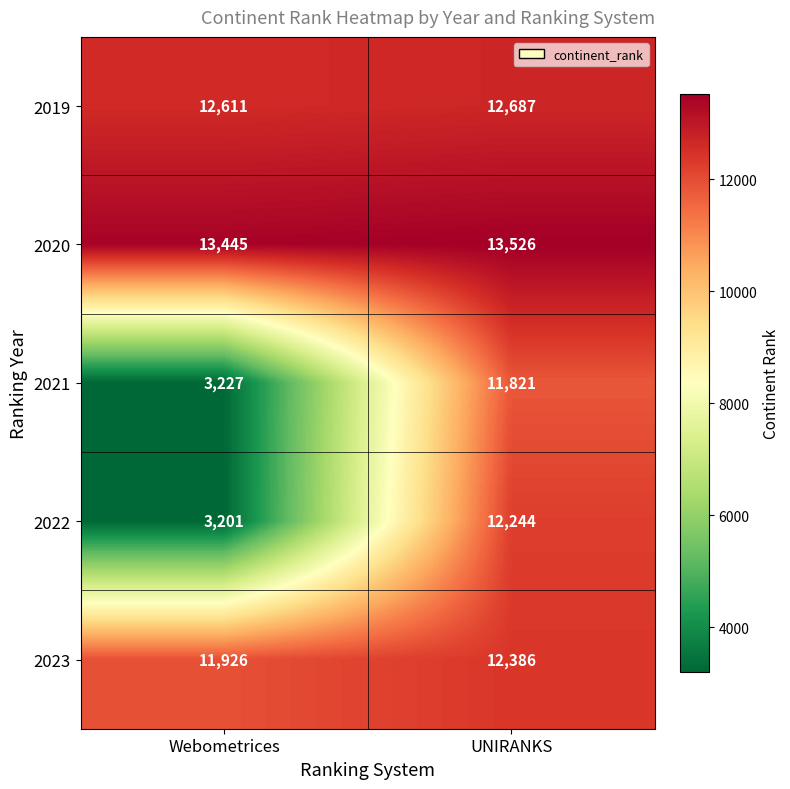

What is the smallest value displayed?

3201